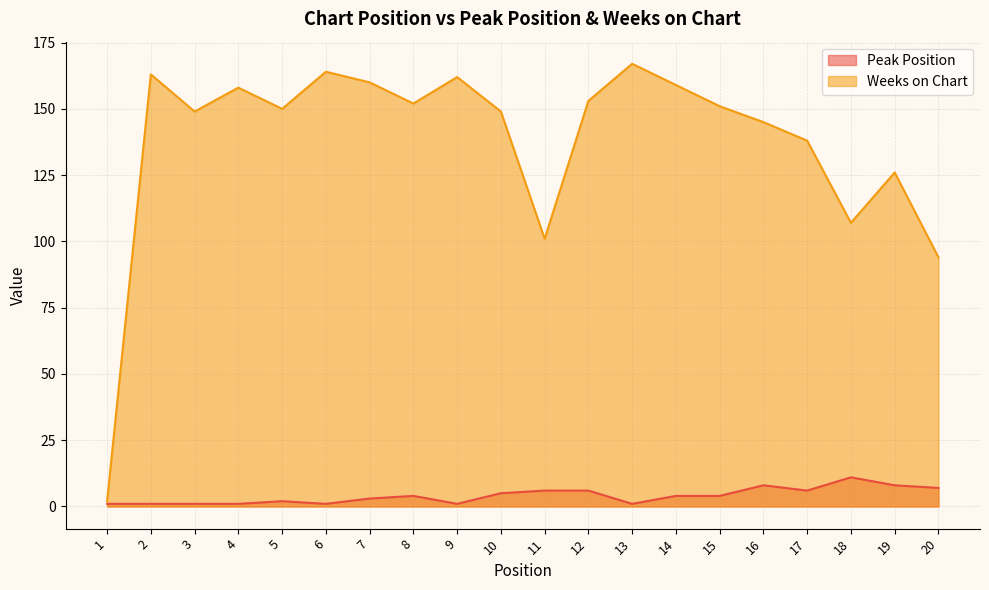

At how many categories does at least one series exceed 161?

4